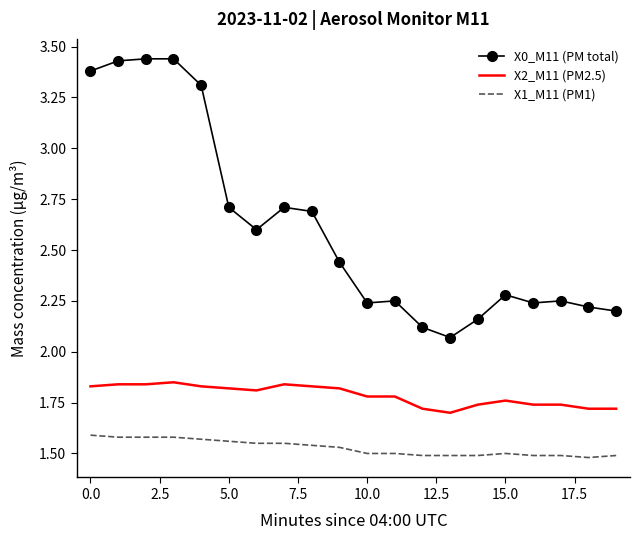

Which series has the largest total across all categories?

X0_M11 (PM total)